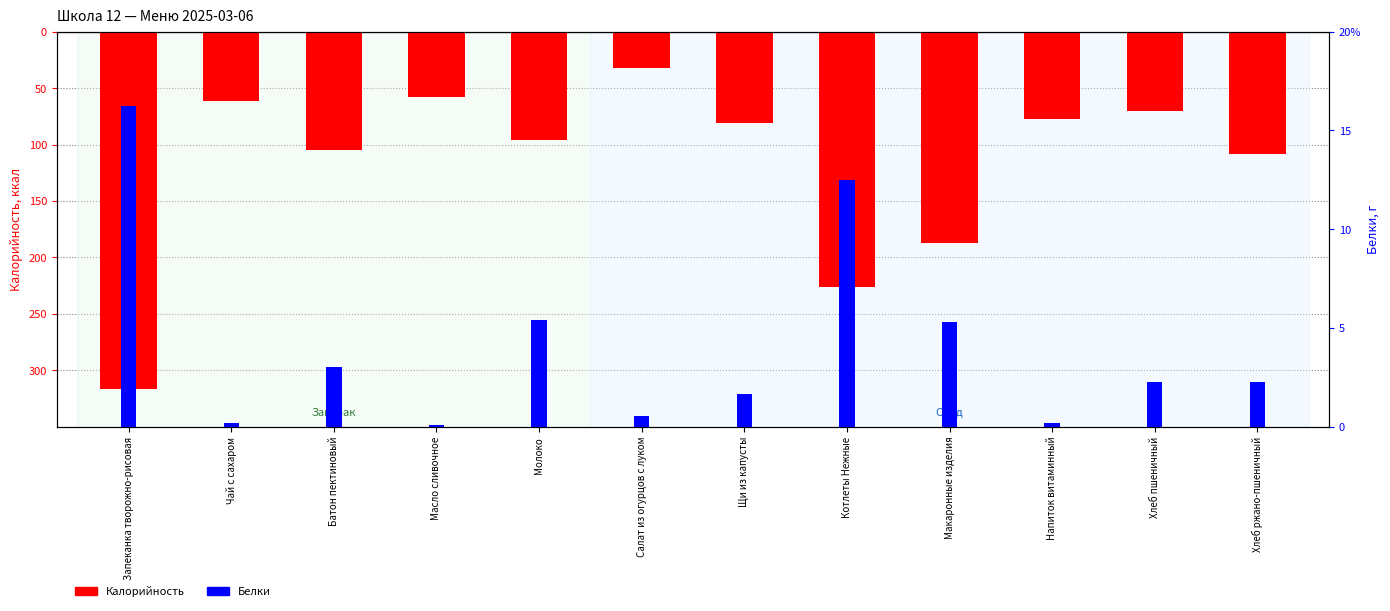

How many values in the Калорийность series exceed -81?

5